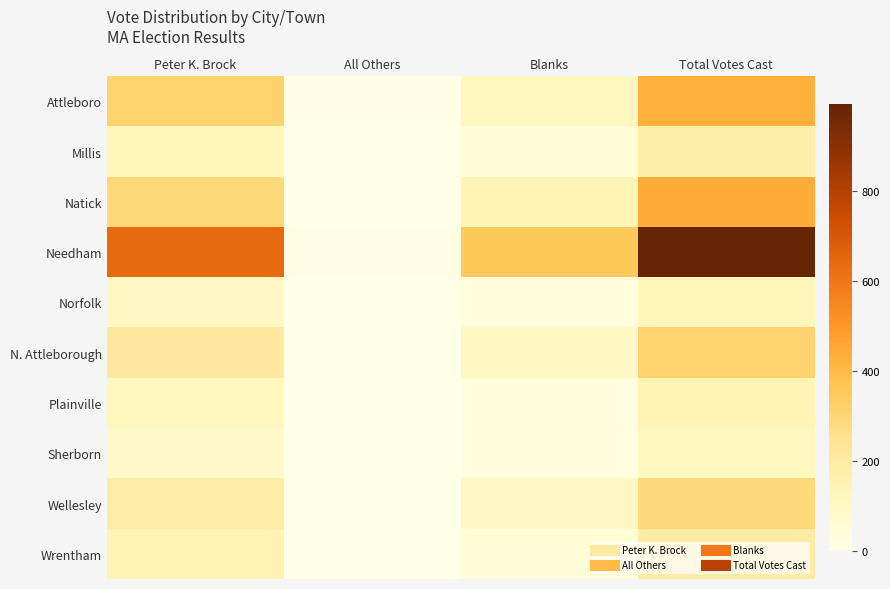

Reading right to left, what are all the values shown in this chart?

Attleboro: Total Votes Cast=433	Blanks=113	All Others=5	Peter K. Brock=315
Millis: Total Votes Cast=174	Blanks=43	All Others=0	Peter K. Brock=131
Natick: Total Votes Cast=437	Blanks=143	All Others=3	Peter K. Brock=291
Needham: Total Votes Cast=993	Blanks=349	All Others=6	Peter K. Brock=638
Norfolk: Total Votes Cast=129	Blanks=30	All Others=1	Peter K. Brock=98
N. Attleborough: Total Votes Cast=314	Blanks=102	All Others=0	Peter K. Brock=212
Plainville: Total Votes Cast=142	Blanks=20	All Others=0	Peter K. Brock=122
Sherborn: Total Votes Cast=110	Blanks=25	All Others=0	Peter K. Brock=85
Wellesley: Total Votes Cast=288	Blanks=98	All Others=0	Peter K. Brock=190
Wrentham: Total Votes Cast=187	Blanks=43	All Others=0	Peter K. Brock=144